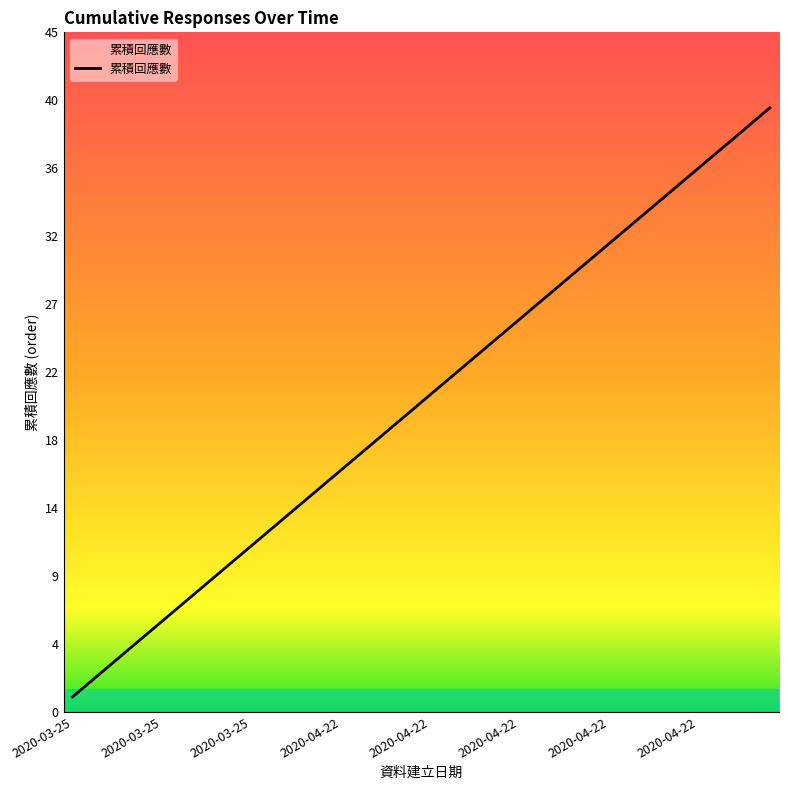

True or false: the data has more than 1 interior local peaks.

False